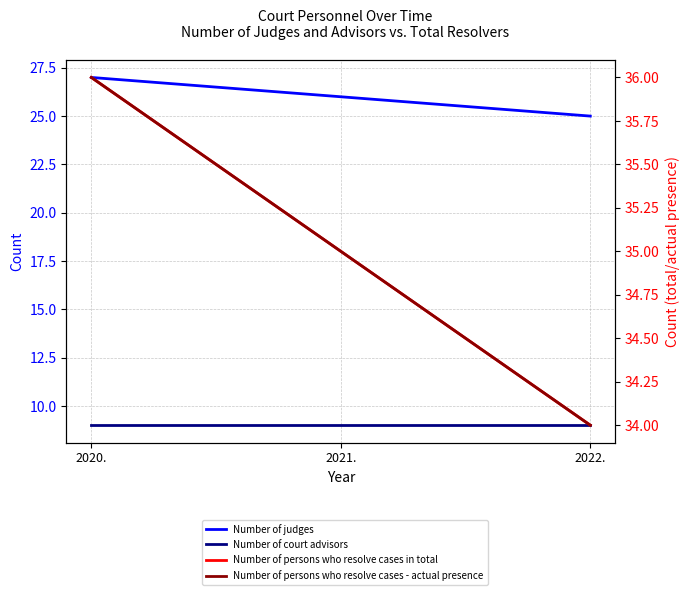

Rank the categories by Number of court advisors value from lowest to highest.

2020., 2021., 2022.